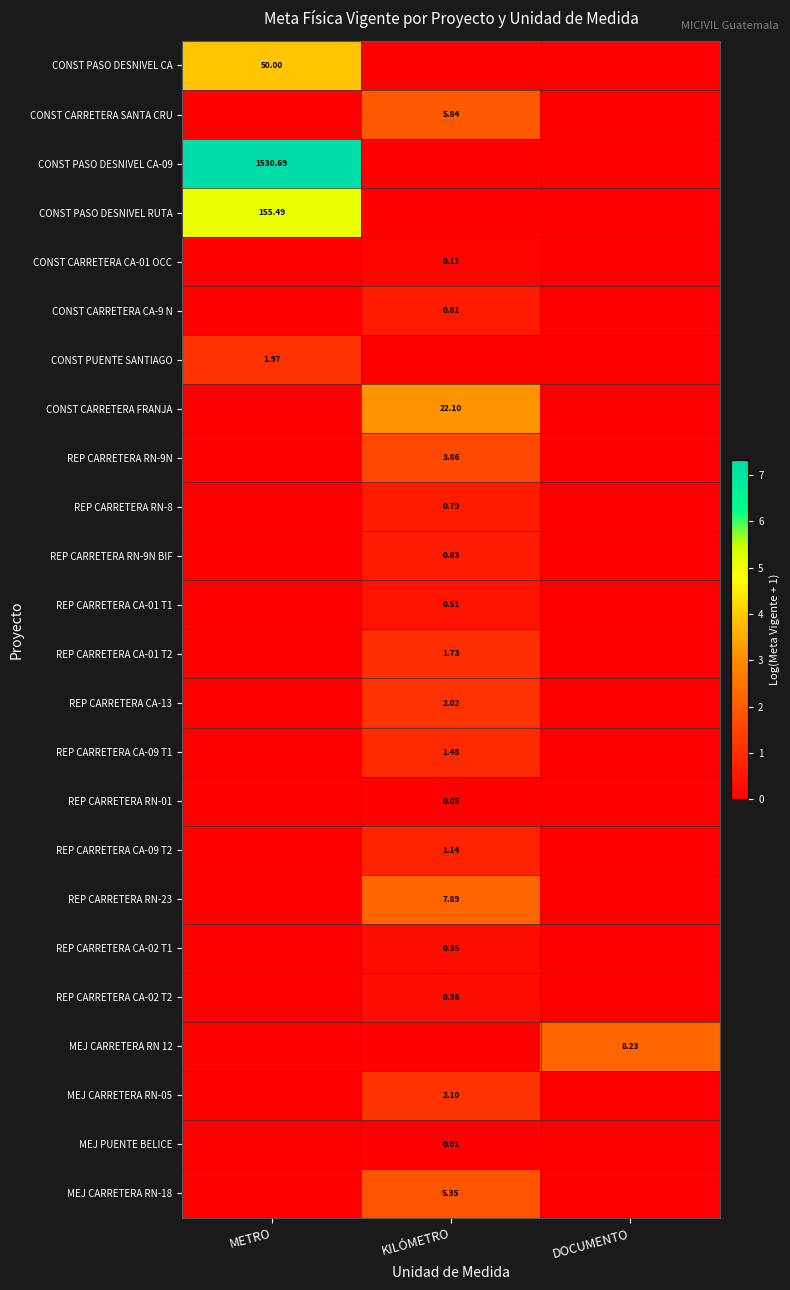

At how many categories does at least one series exceed 1?

3